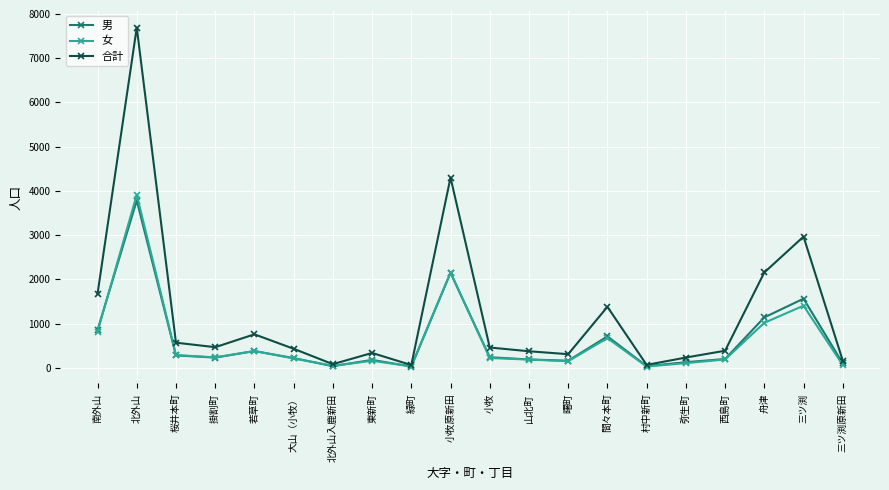

Which series has the widest spread of values?

合計